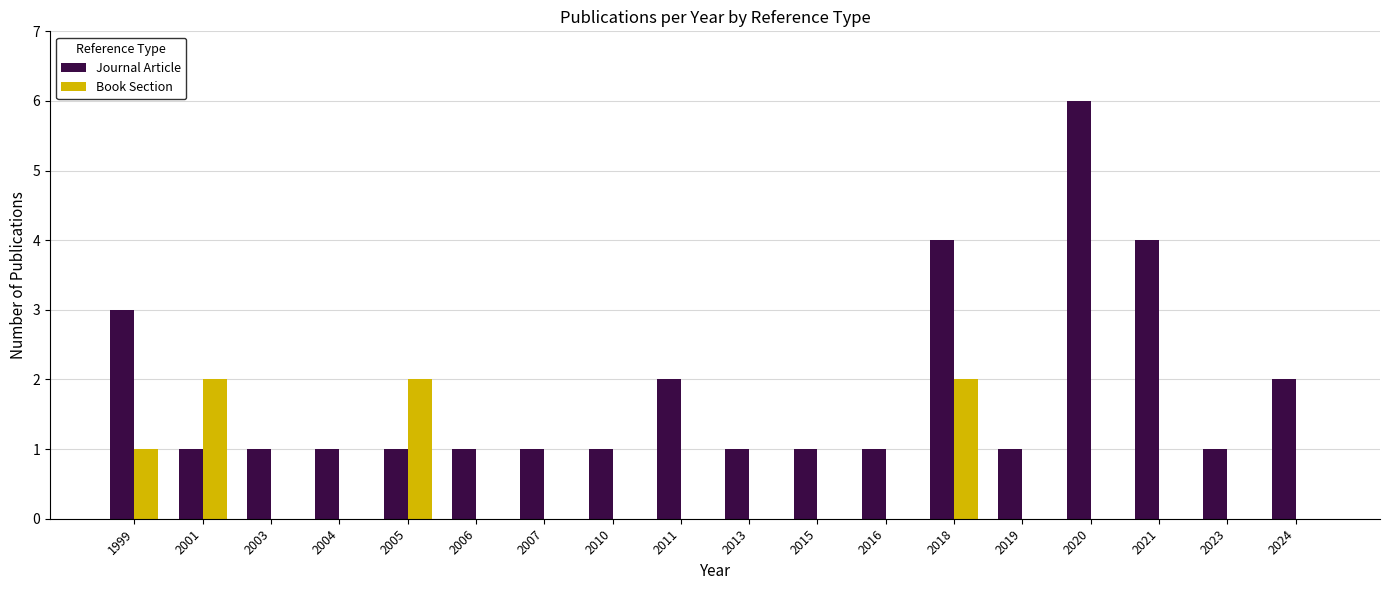

Reading left to right, what are all the values shown in this chart?

Journal Article: 1999=3	2001=1	2003=1	2004=1	2005=1	2006=1	2007=1	2010=1	2011=2	2013=1	2015=1	2016=1	2018=4	2019=1	2020=6	2021=4	2023=1	2024=2
Book Section: 1999=1	2001=2	2003=0	2004=0	2005=2	2006=0	2007=0	2010=0	2011=0	2013=0	2015=0	2016=0	2018=2	2019=0	2020=0	2021=0	2023=0	2024=0